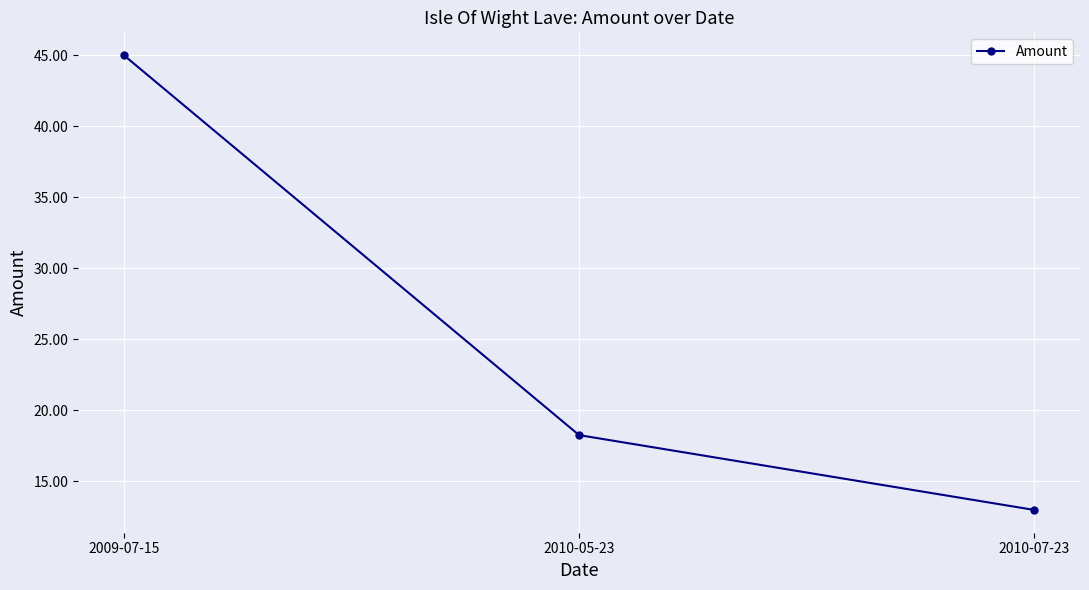

Where is the data nearest to the value 28?

2010-05-23